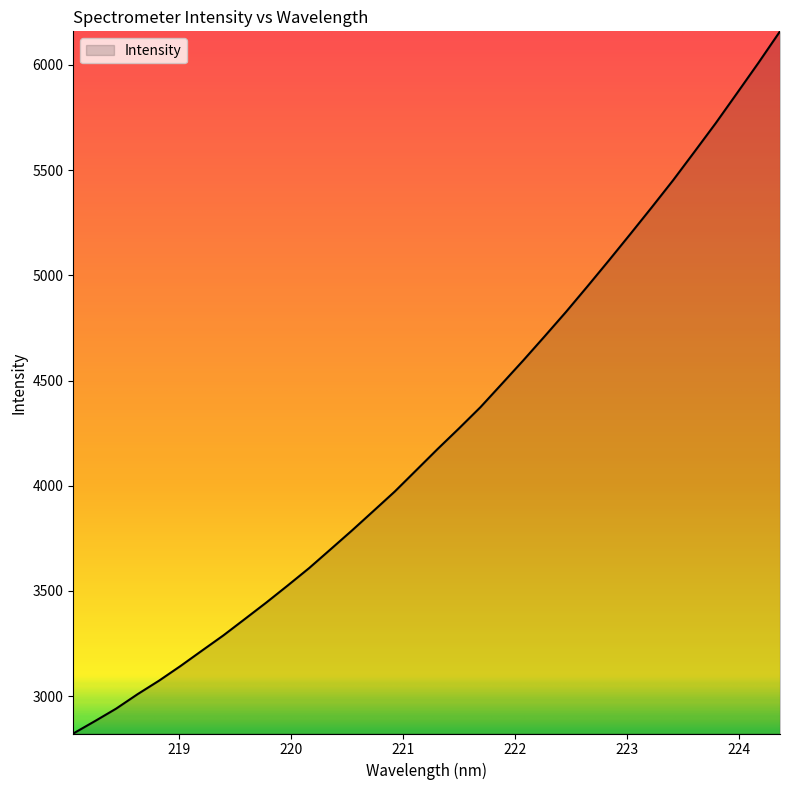

What is the minimum value shown in the chart?

2821.9